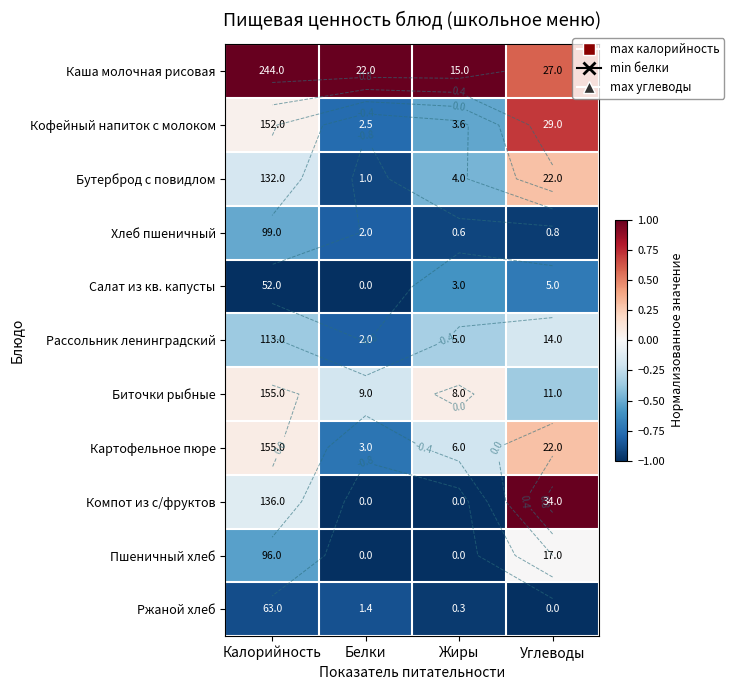

Which series has the largest total across all categories?

Каша молочная рисовая